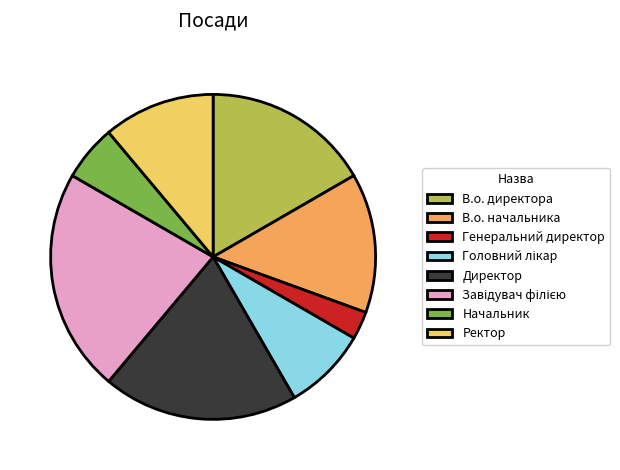

Is В.о. директора the majority of the pie?

No